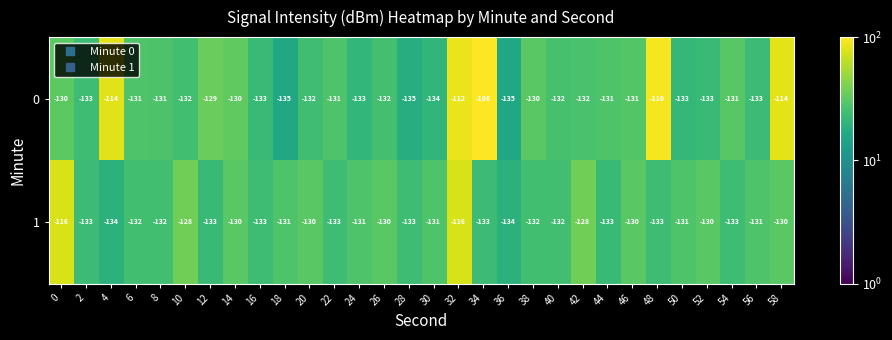

What is the difference between the 1 values at 46 and 0?

14